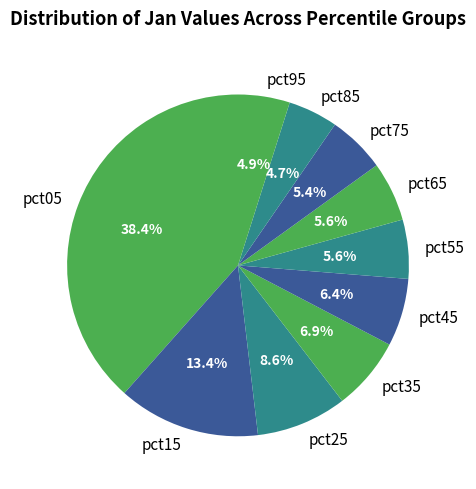

Which slice is the largest?

pct05